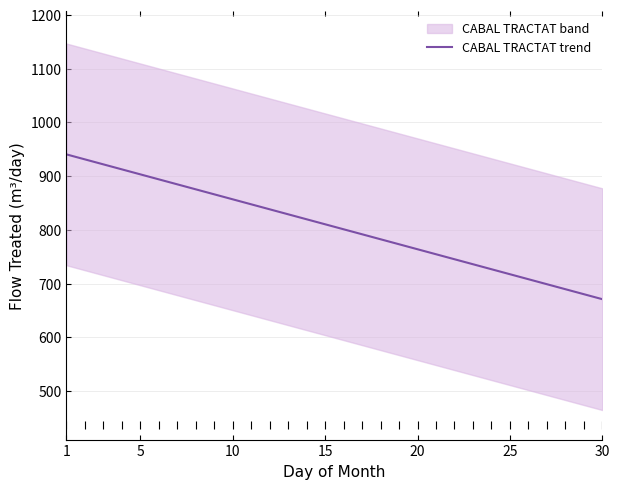

How many lines are shown in the chart?

1